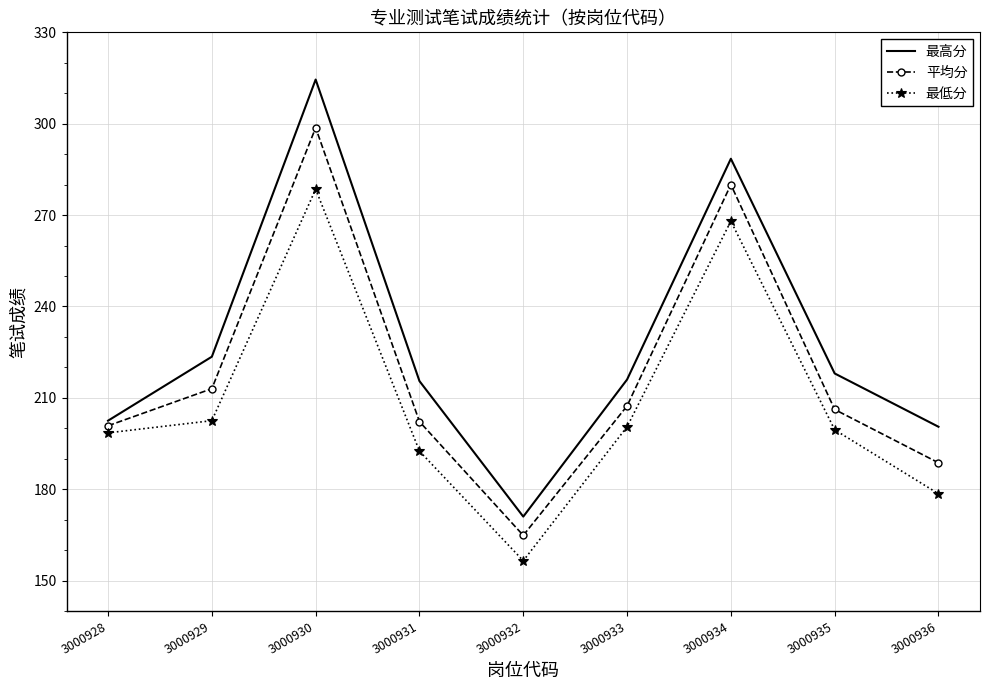

Which category has the highest value across all series?

3000930